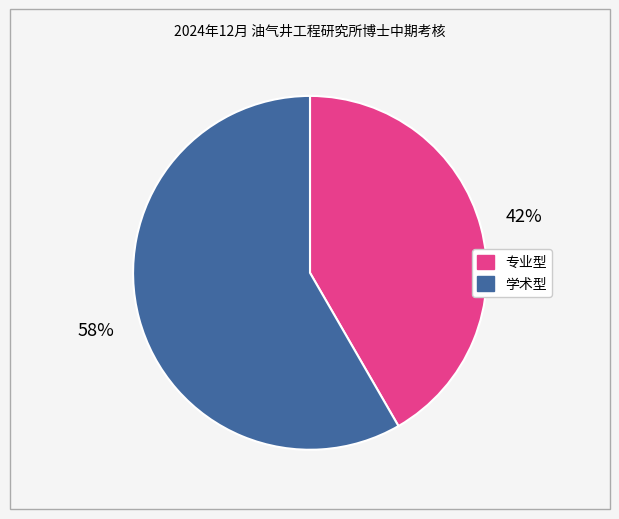

How many segments does this pie chart have?

2